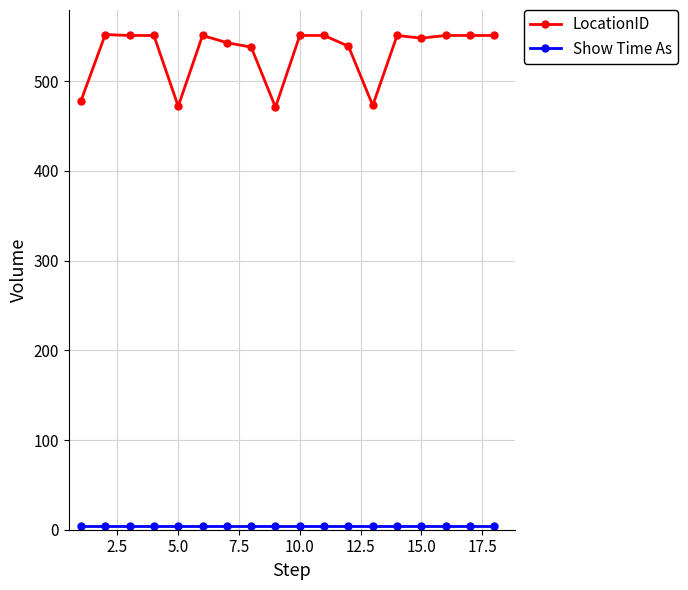

Which series has the widest spread of values?

LocationID